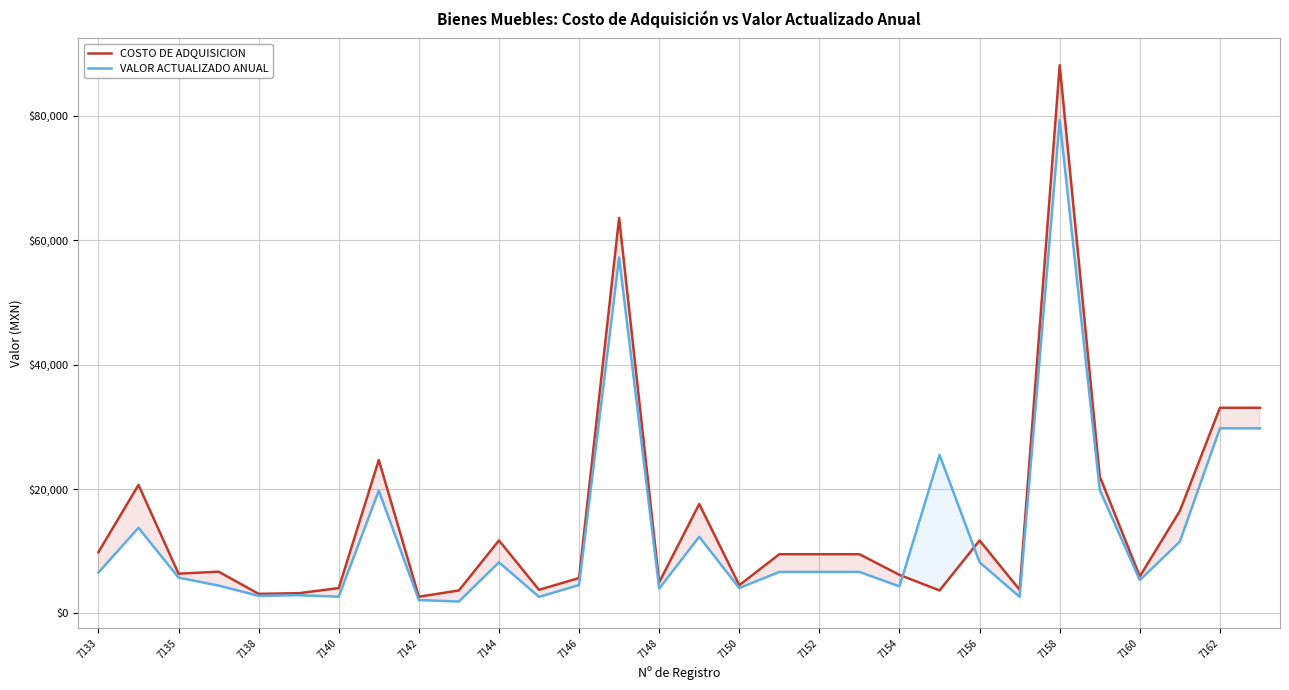

What is the maximum value shown in the chart?

88160.0